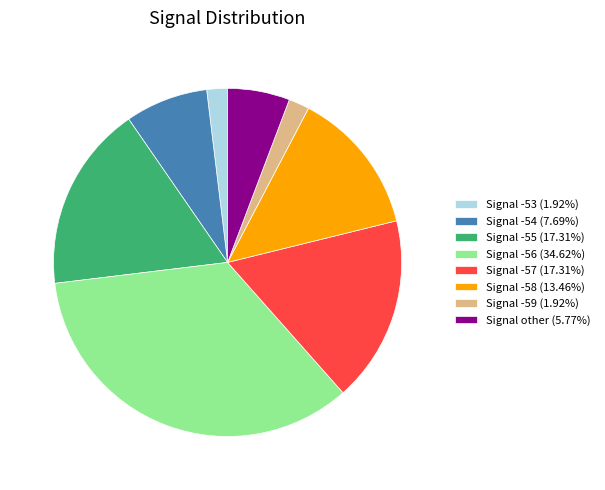

Is the sum of Signal -59 (1.92%) and Signal -55 (17.31%) greater than half?

No